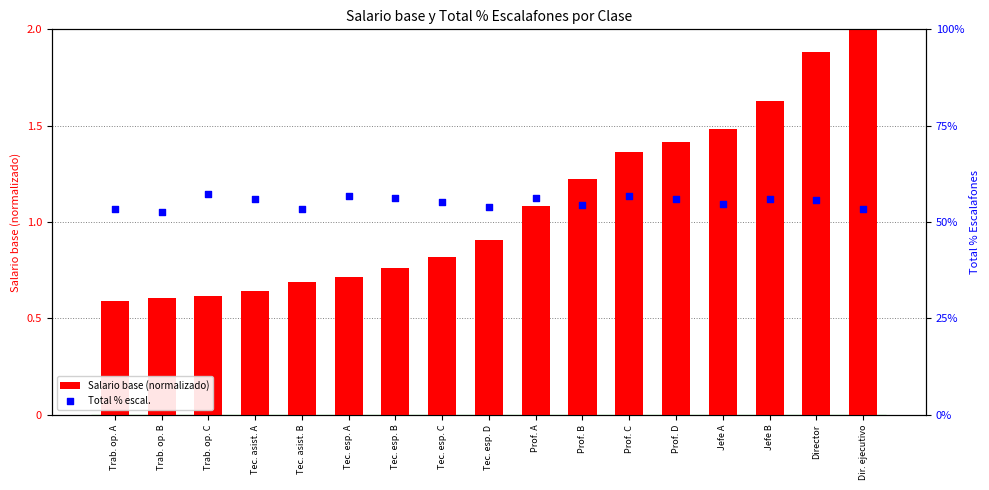

At which category is the sum across all series the highest?

Prof. C